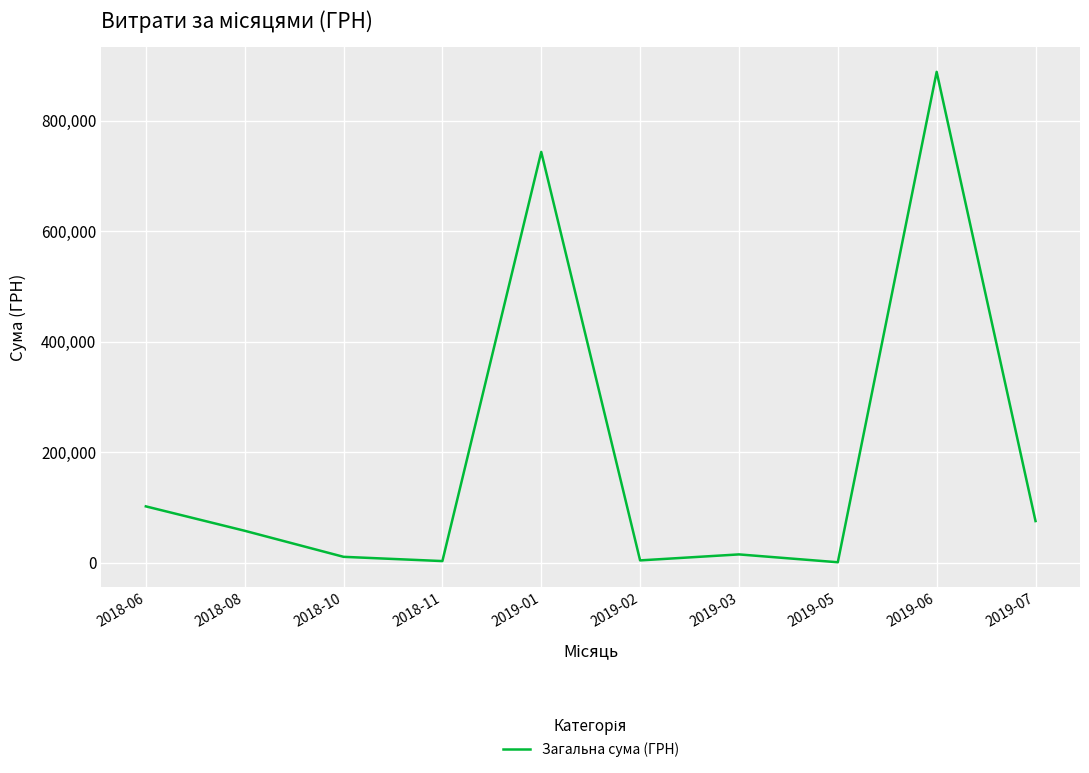

How many lines are shown in the chart?

1